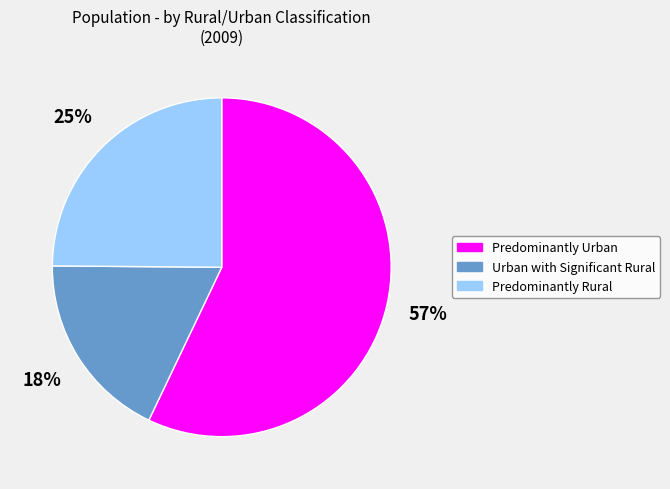

To the nearest percent, what is the combined percentage of Predominantly Urban and Predominantly Rural?

82%